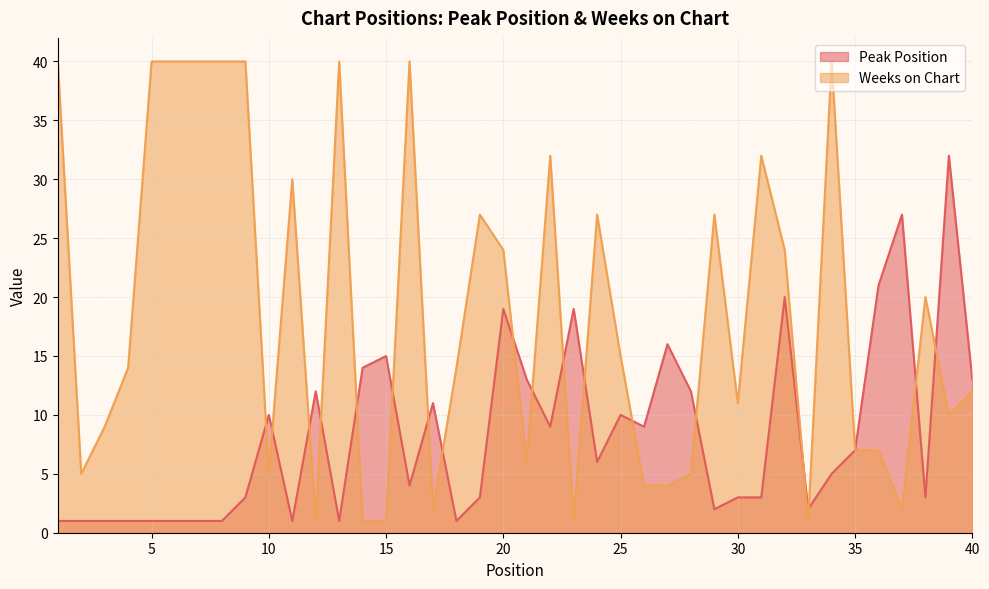

What is the value of the Peak Position point at the 29th from the left?

2